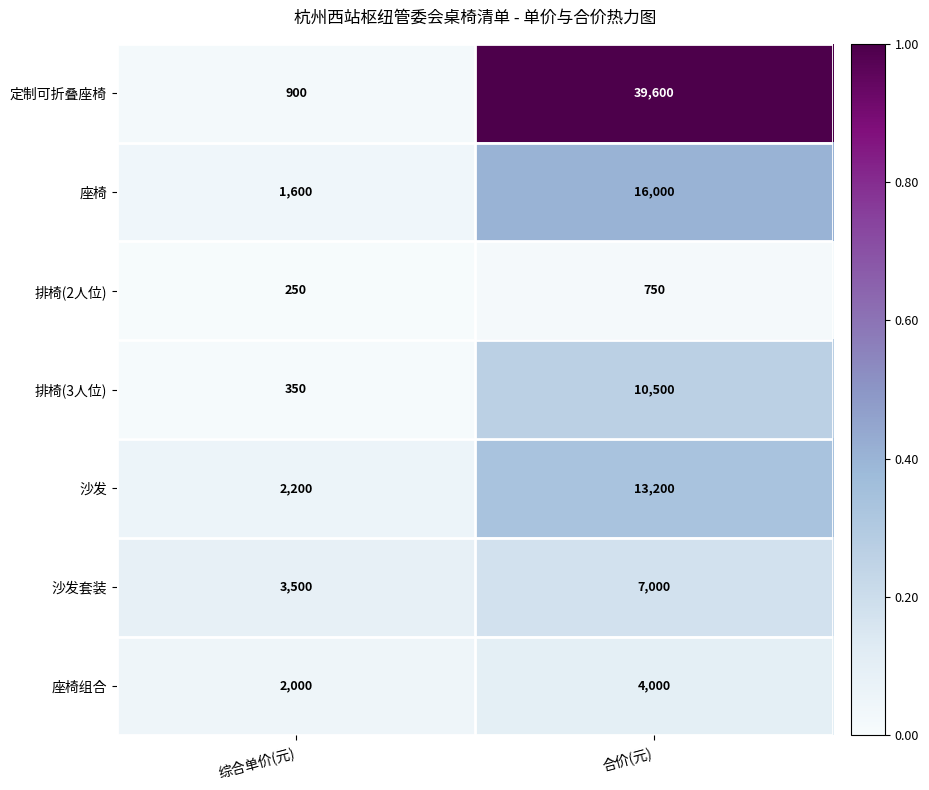

Which label corresponds to the largest value in the chart?

合价(元)